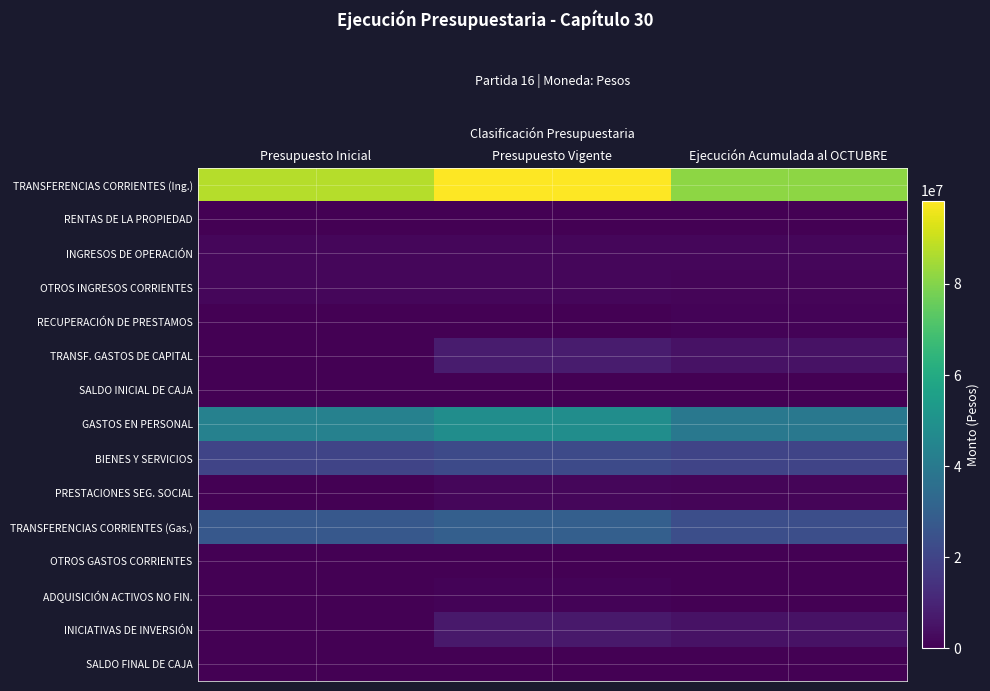

At which category is the sum across all series the highest?

Presupuesto Vigente